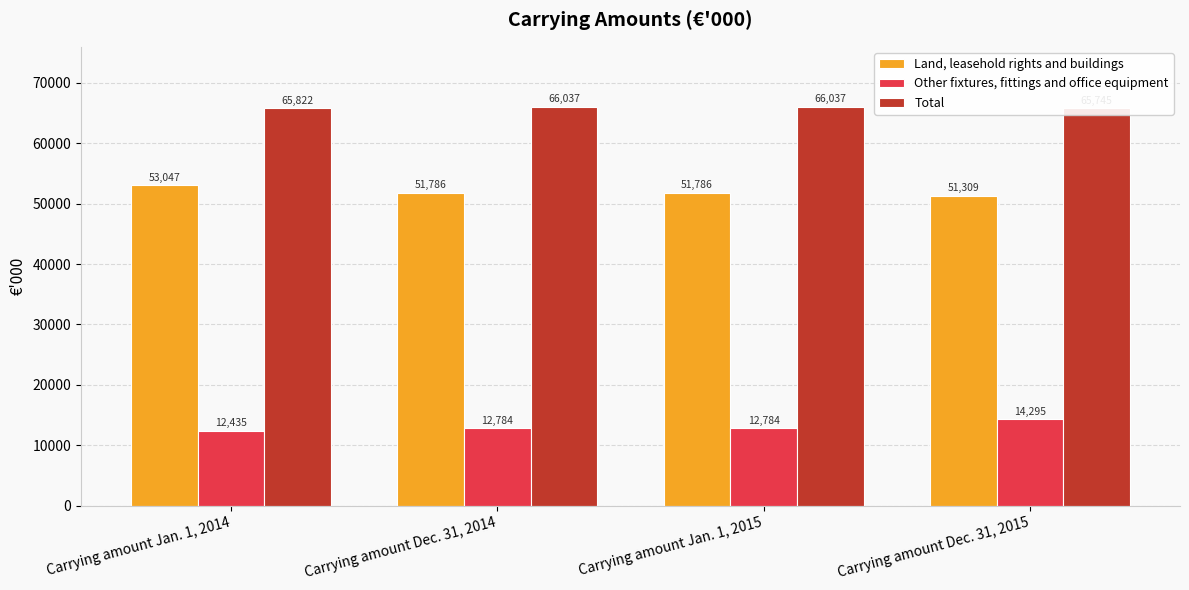

What is the total value across all series at Carrying amount Jan. 1, 2014?

131304